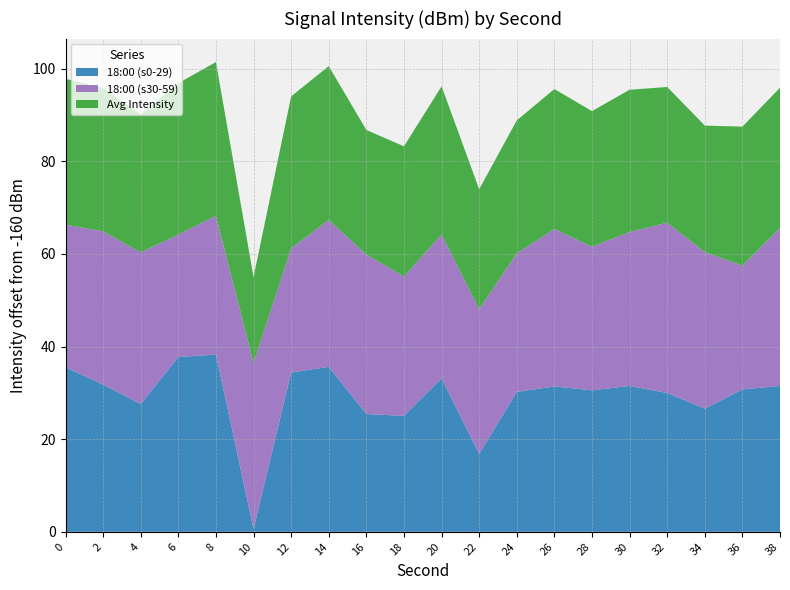

Reading right to left, transcribe all the data shown in this chart.

18:00 (s0-29): -128.5	-129.3	-133.4	-130.0	-128.5	-129.5	-128.6	-129.8	-143.2	-126.9	-135.0	-134.6	-124.4	-125.6	-159.4	-121.7	-122.3	-132.4	-128.2	-124.5
18:00 (s30-59): -125.9	-133.3	-126.2	-123.2	-126.8	-129.0	-126.0	-130.1	-128.8	-128.9	-129.9	-125.6	-128.3	-133.2	-124.1	-130.0	-133.6	-127.3	-126.9	-129.2
Avg Intensity: -129.7	-130.0	-132.7	-130.7	-129.3	-130.7	-129.8	-131.3	-134.1	-128.0	-131.9	-133.1	-126.8	-127.2	-141.5	-126.8	-127.3	-130.2	-129.1	-128.5